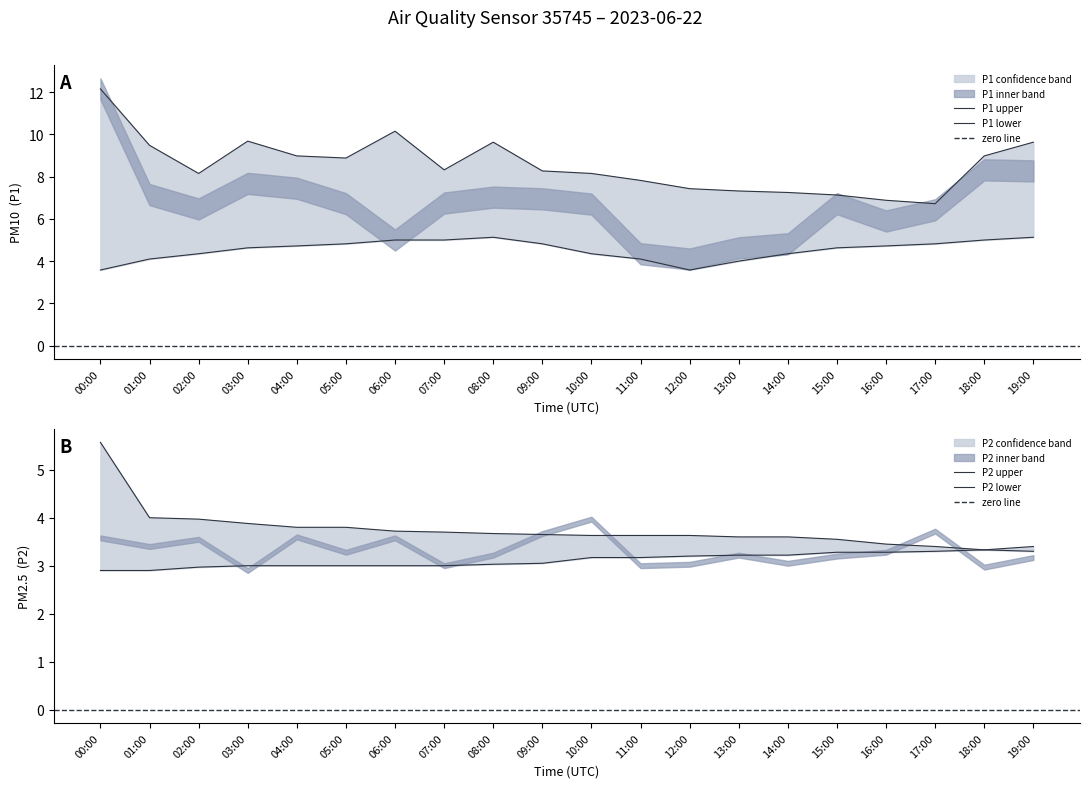

True or false: P2_lower has a value of 3.3 at 15:00.

True